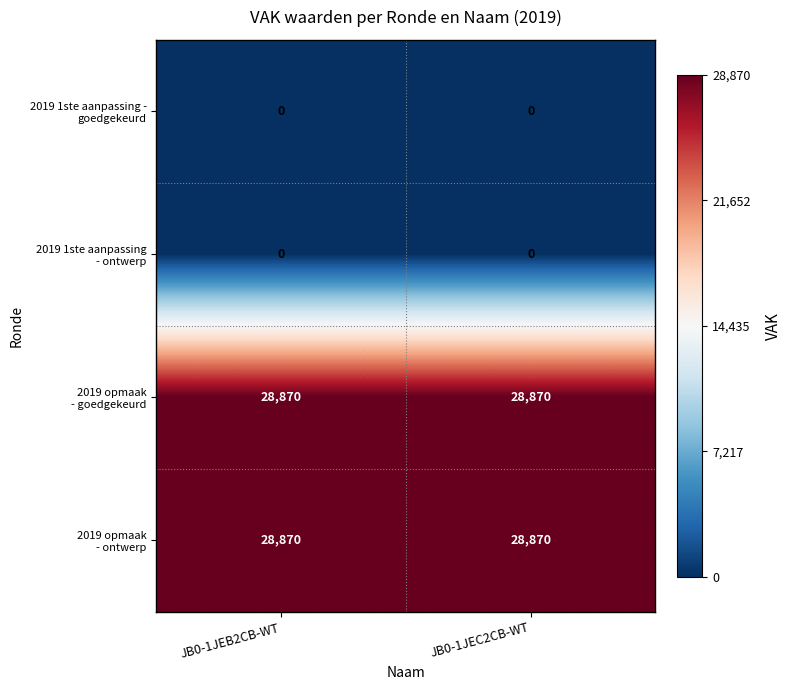

What is the total value across all series at JB0-1JEB2CB-WT?

57740